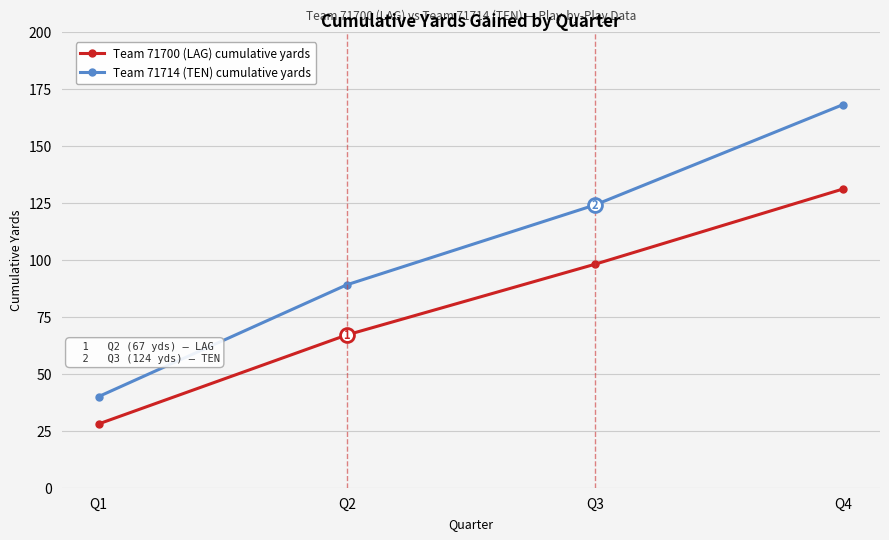

Rank the categories by Team 71714 (TEN) cumulative yards value from highest to lowest.

Q4, Q3, Q2, Q1